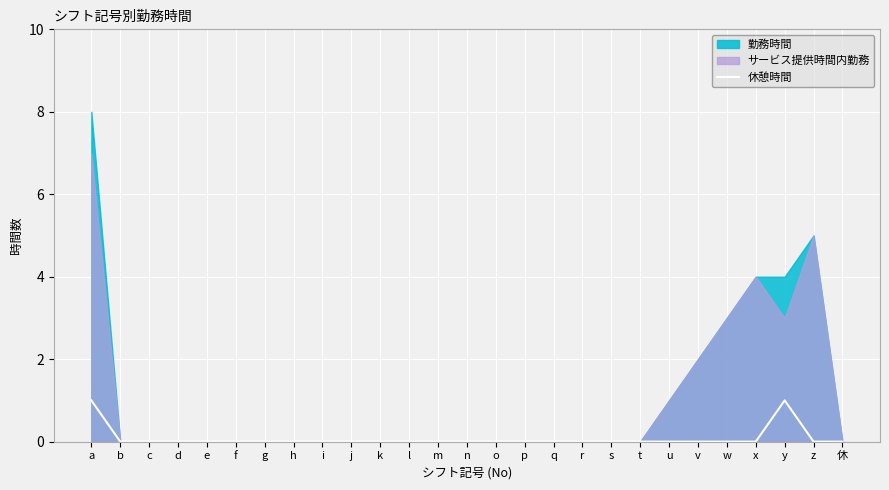

True or false: 休憩時間 has a value of 0 at d.

True